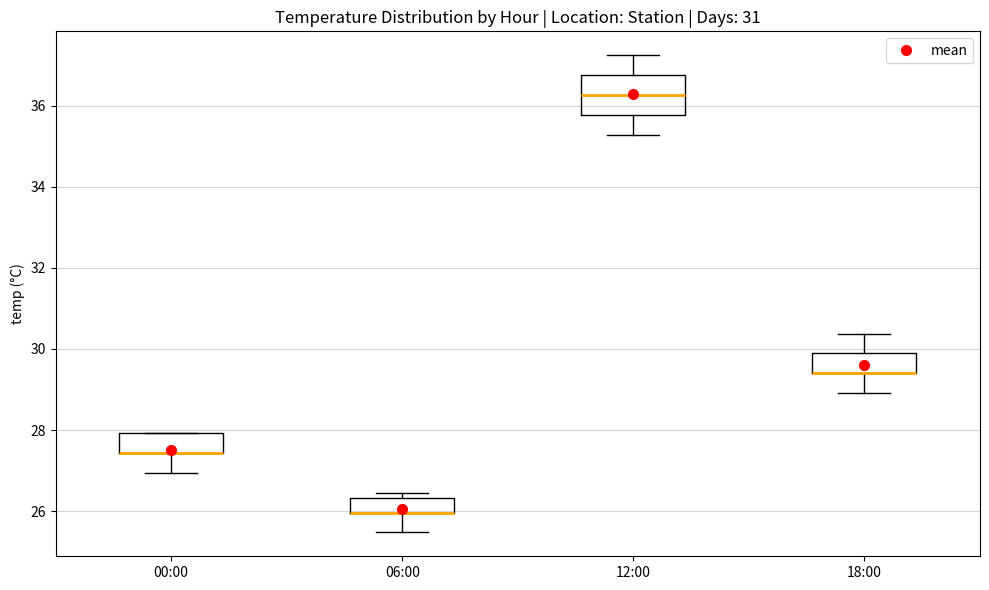

Reading left to right, transcribe this box plot: for each box, give where its median line is, the range the box spans, and where its two whiskers end, as read against the y-axis. The values are not printed on the chart, so give them approximately, as read against the axis.

00:00: median 27.4 (drawn on the box's lower edge), box 27.4 to 28.0, whiskers 27.0 to 28.0
06:00: median 26.0 (drawn on the box's lower edge), box 26.0 to 26.4, whiskers 25.4 to 26.4 (just above the box's upper edge)
12:00: median 36.2, box 35.8 to 36.8, whiskers 35.2 to 37.2
18:00: median 29.4 (drawn on the box's lower edge), box 29.4 to 29.8, whiskers 29.0 to 30.4